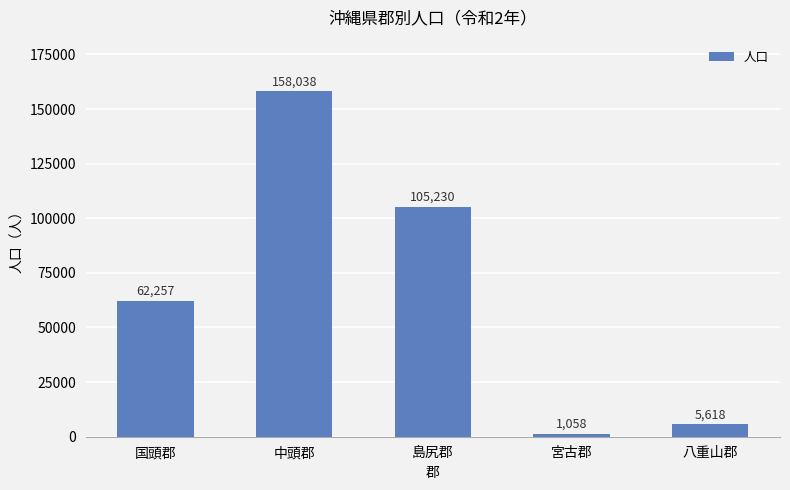

What is the maximum value shown in the chart?

158038